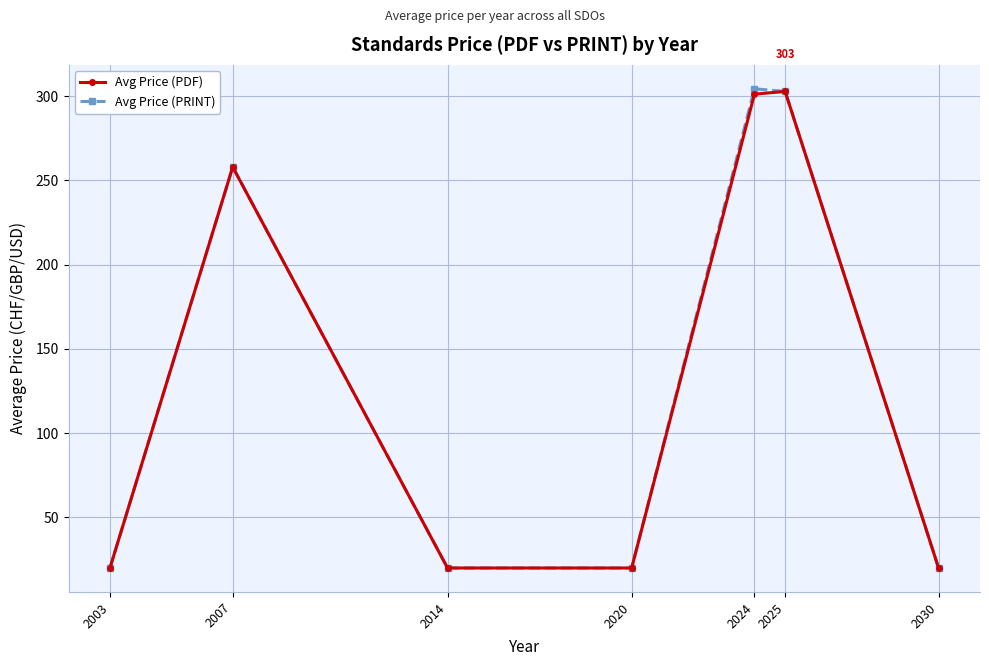

What is the value of the Avg Price (PRINT) point at the 1st from the left?

20.0